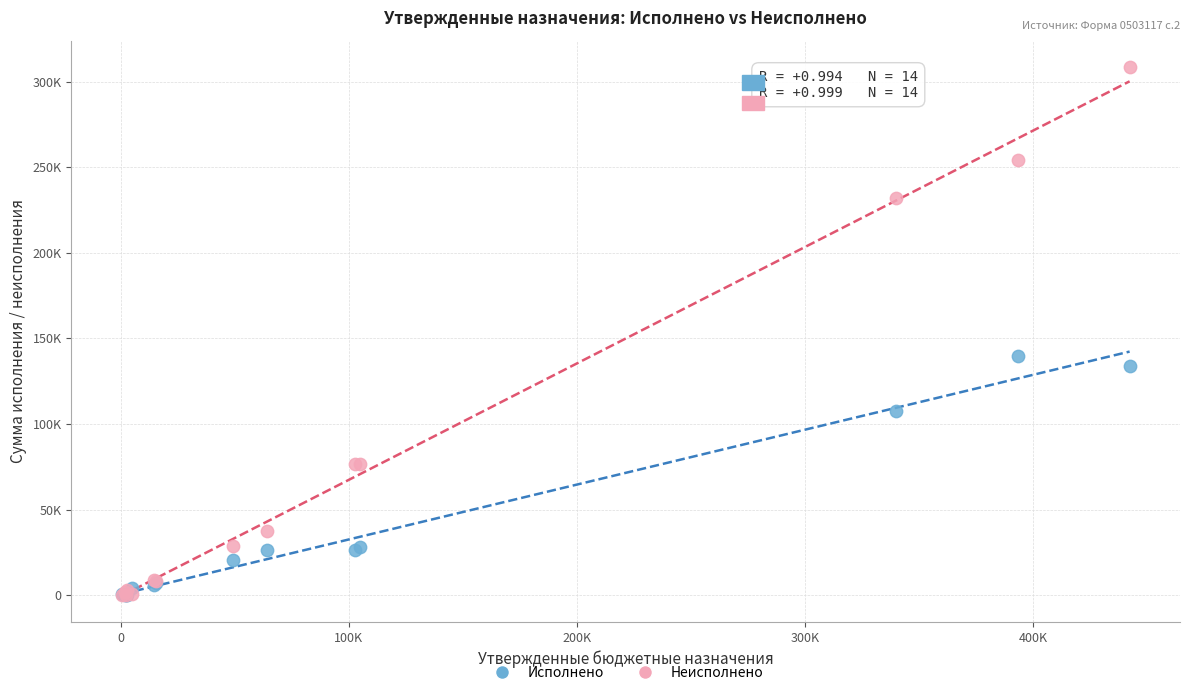

Which series reaches the maximum Y coordinate?

Неисполнено